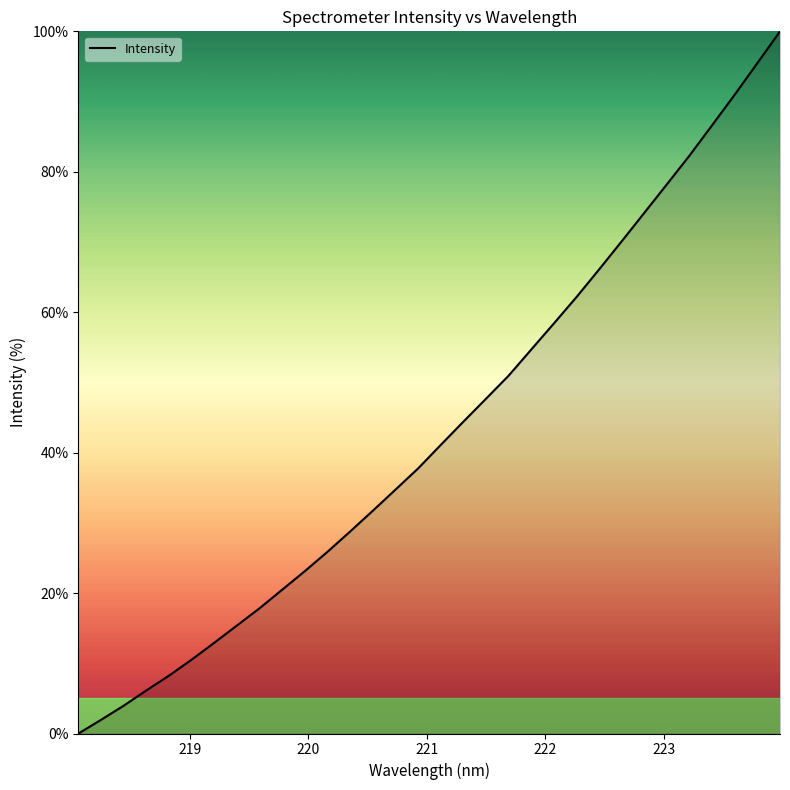

Reading right to left, extract all data points from this chart.

100.0	95.5	91.0	86.6	82.3	78.2	74.2	70.1	66.1	62.2	58.4	54.7	51.0	47.7	44.4	41.1	37.8	34.7	31.7	28.8	25.9	23.1	20.5	17.9	15.4	12.9	10.5	8.3	6.1	4.0	2.0	0.0